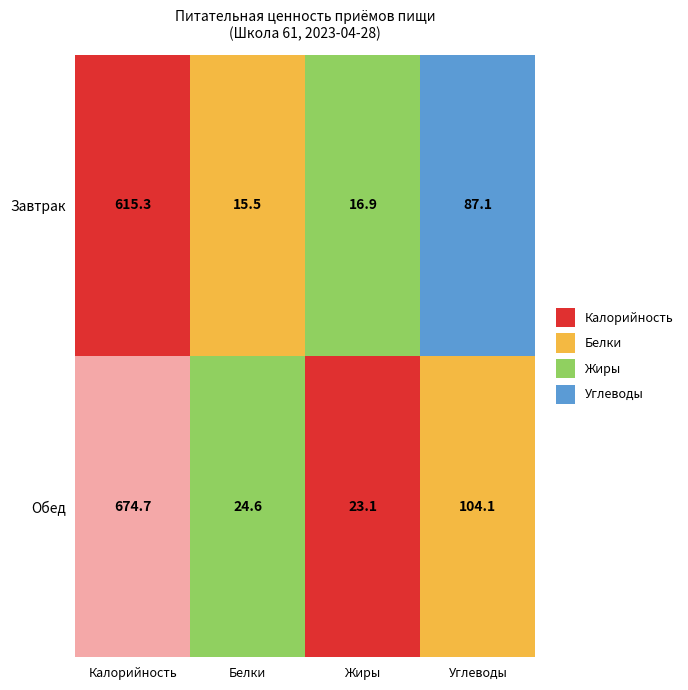

The value of Обед at Завтрак is 674.7. True or false?

True